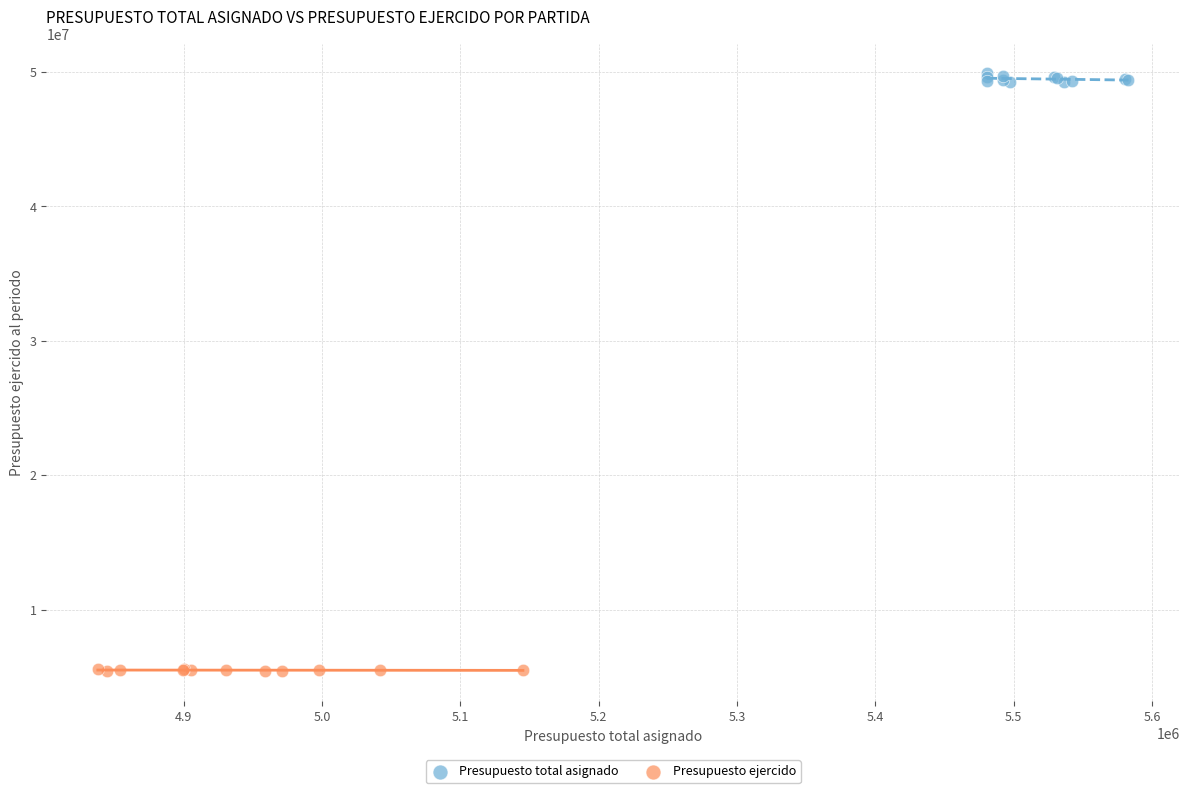

Which series has the widest spread of Y values?

Presupuesto total asignado